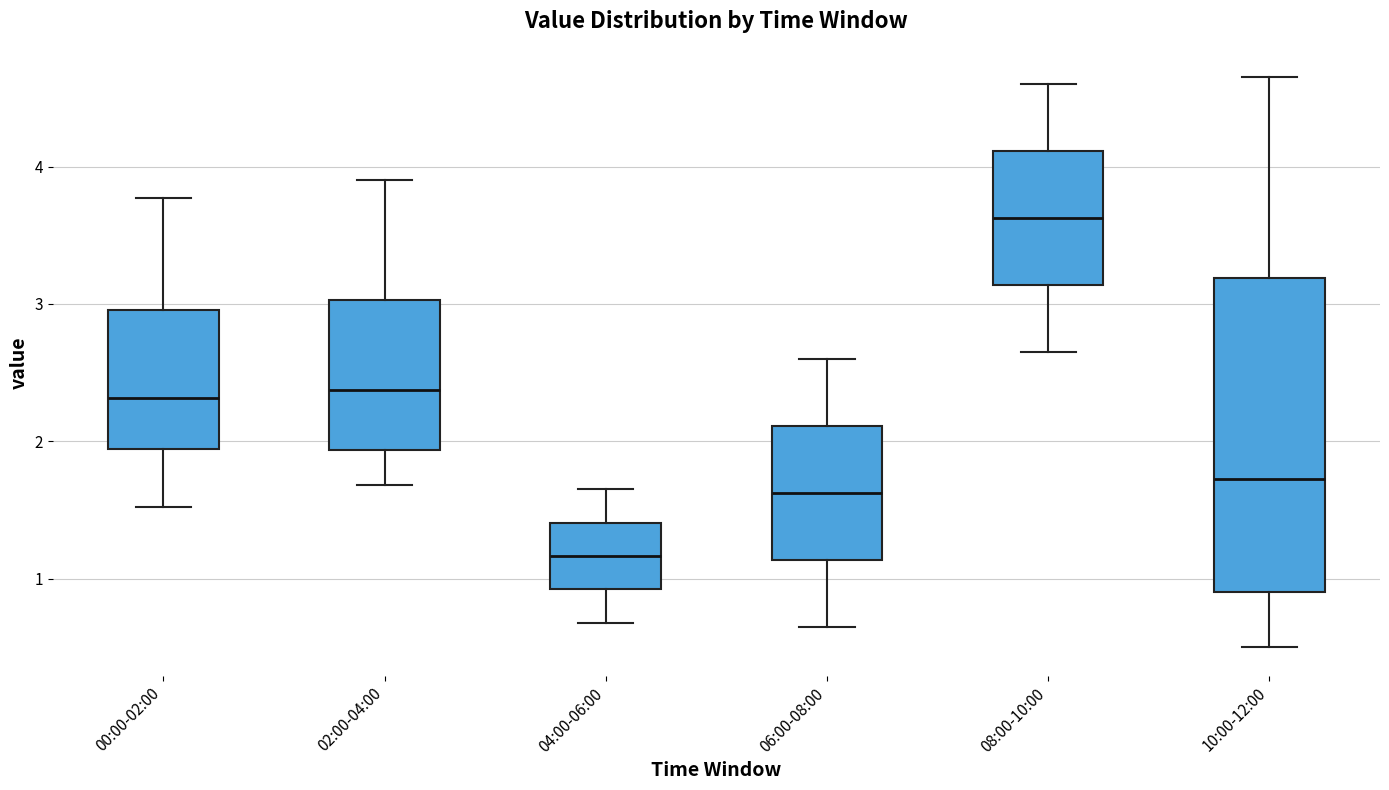

Reading left to right, transcribe this box plot: for each box, give where its median line is, the range the box spans, and where its two whiskers end, as read against the y-axis. The values are not printed on the chart, so give them approximately, as read against the axis.

00:00-02:00: median 2.3, box 1.9 to 3.0, whiskers 1.5 to 3.8
02:00-04:00: median 2.4, box 1.9 to 3.0, whiskers 1.7 to 3.9
04:00-06:00: median 1.2, box 0.9 to 1.4, whiskers 0.7 to 1.7
06:00-08:00: median 1.6, box 1.1 to 2.1, whiskers 0.7 to 2.6
08:00-10:00: median 3.6, box 3.1 to 4.1, whiskers 2.7 to 4.6
10:00-12:00: median 1.7, box 0.9 to 3.2, whiskers 0.5 to 4.7